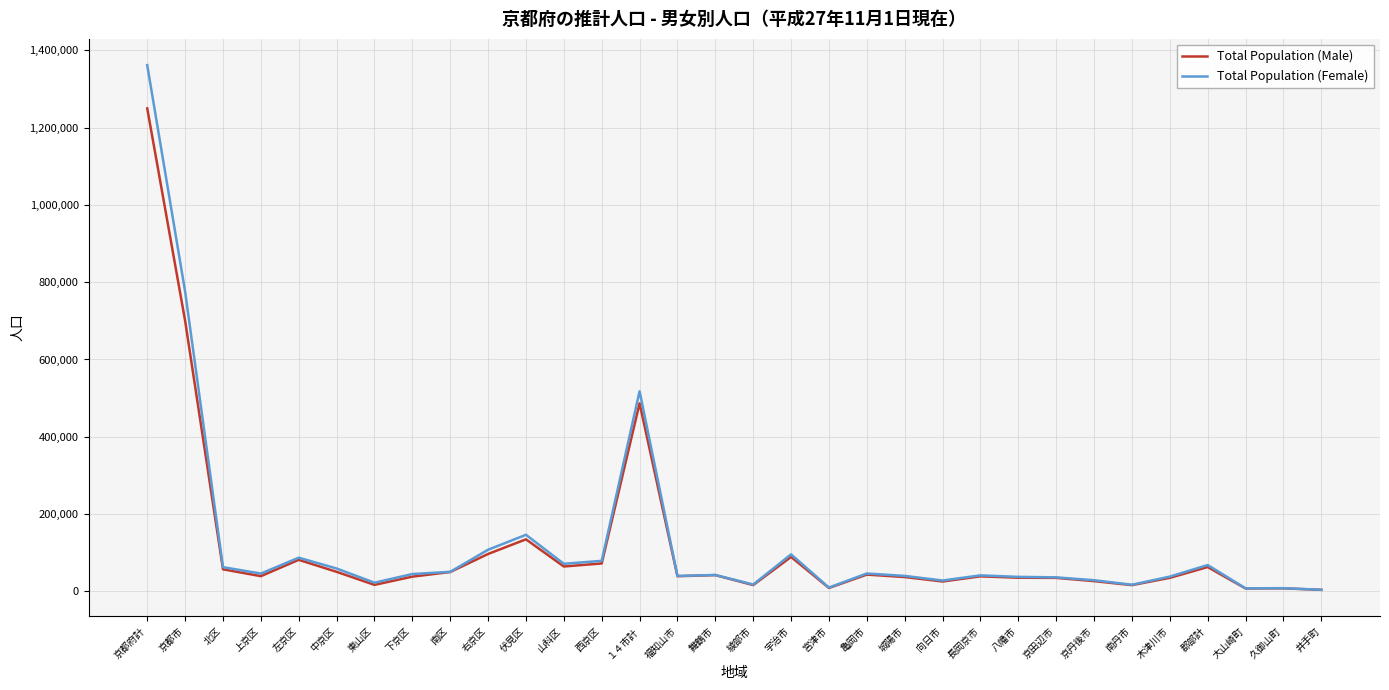

What is the smallest value displayed?

3830